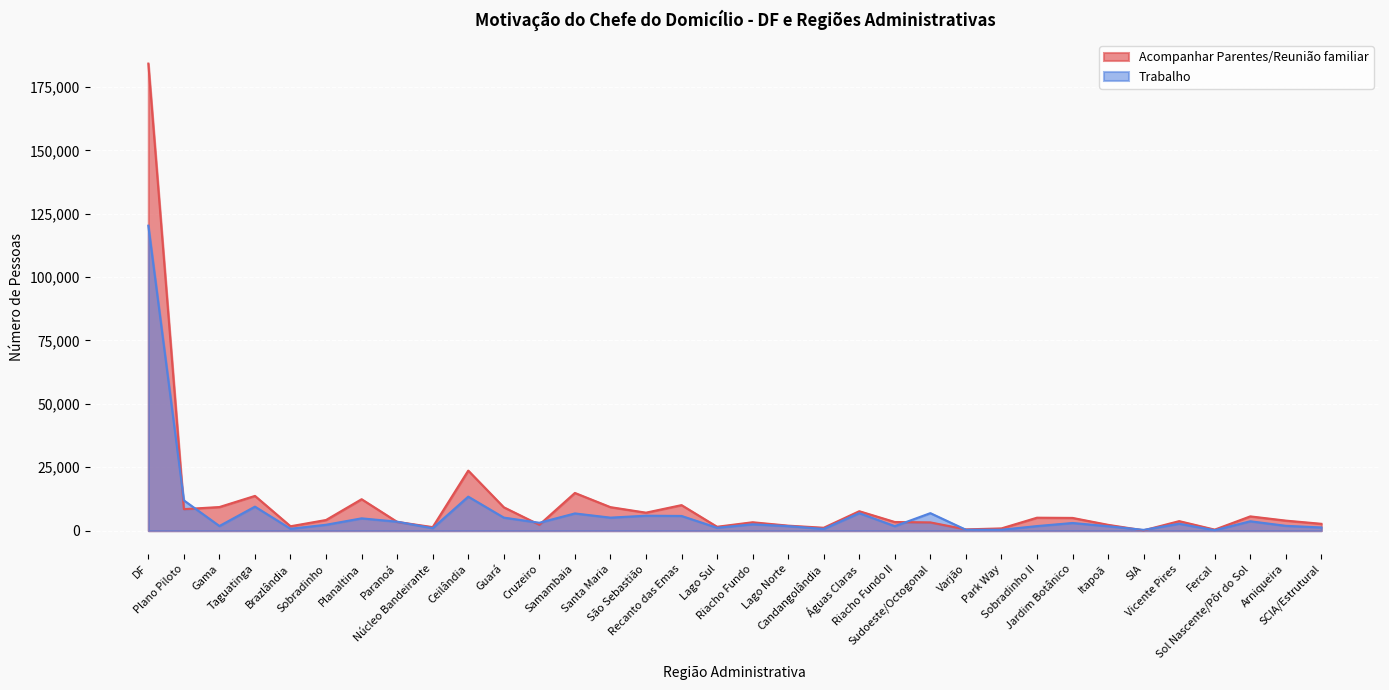

Between Sobradinho II and Fercal, which series saw the biggest shift?

Acompanhar Parentes/Reunião familiar